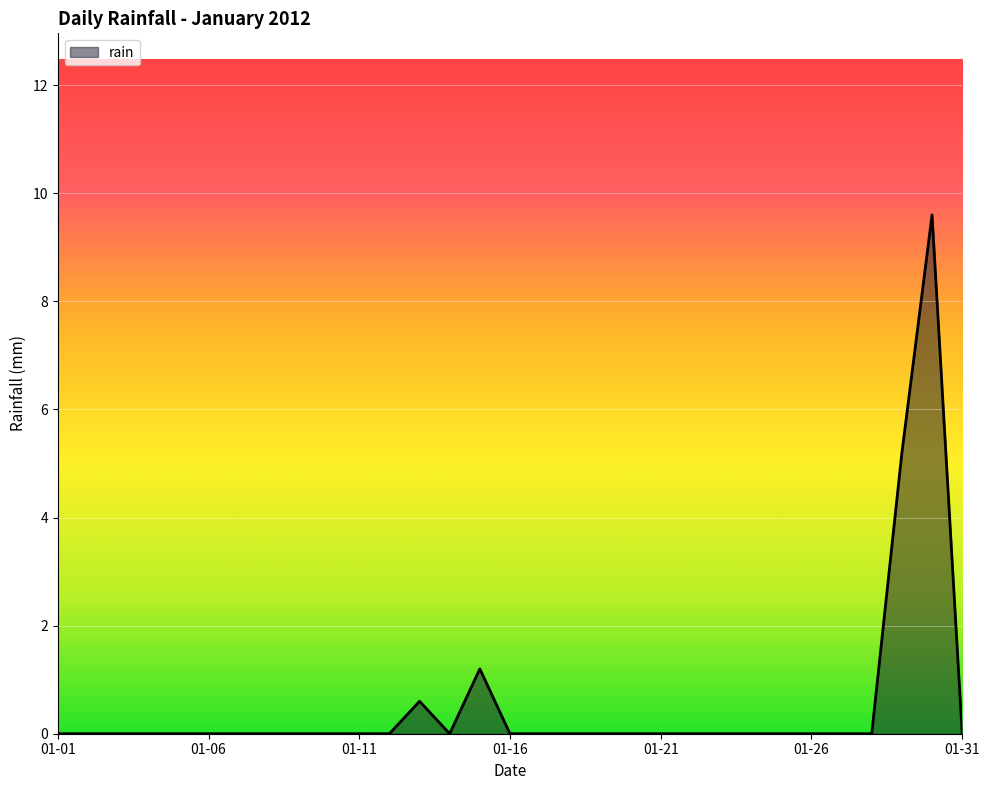

Reading left to right, transcribe all the data shown in this chart.

0.0	0.0	0.0	0.0	0.0	0.0	0.0	0.0	0.0	0.0	0.0	0.0	0.6	0.0	1.2	0.0	0.0	0.0	0.0	0.0	0.0	0.0	0.0	0.0	0.0	0.0	0.0	0.0	5.2	9.6	0.0